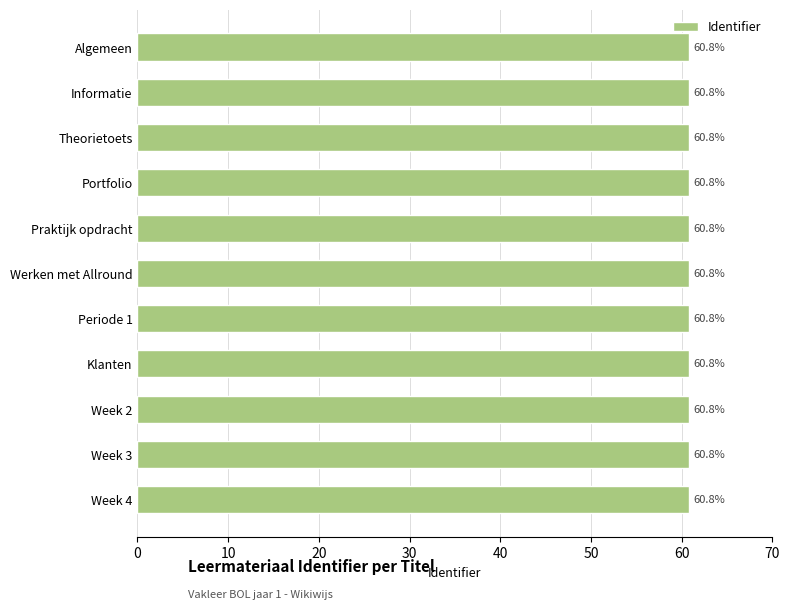

True or false: the data shows 85.1 at Algemeen.

False